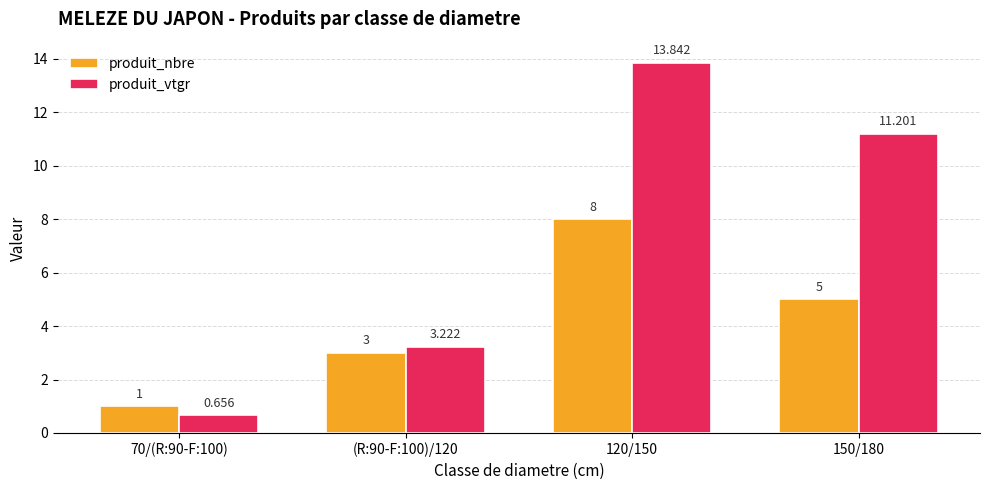

Which category has the highest value in the produit_nbre series?

120/150